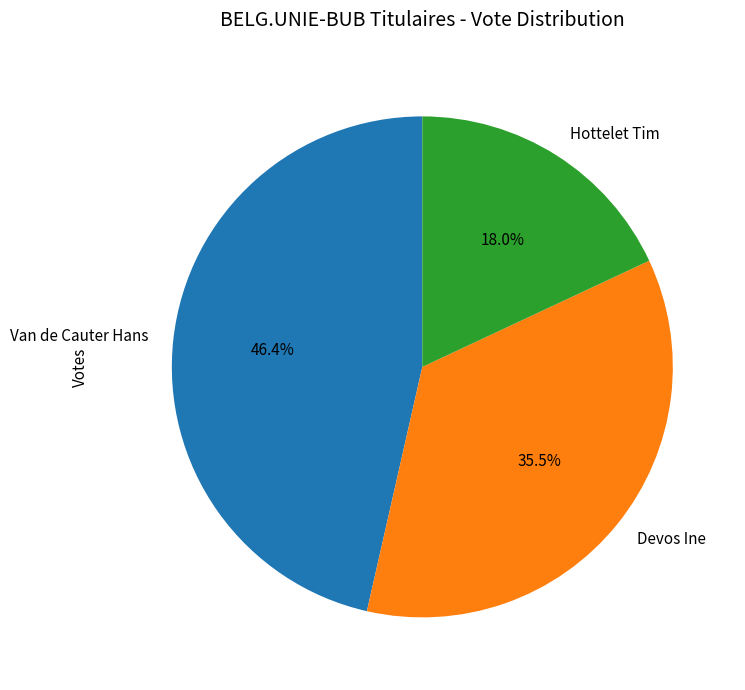

How much of the chart is everything except Hottelet Tim?

82.0%